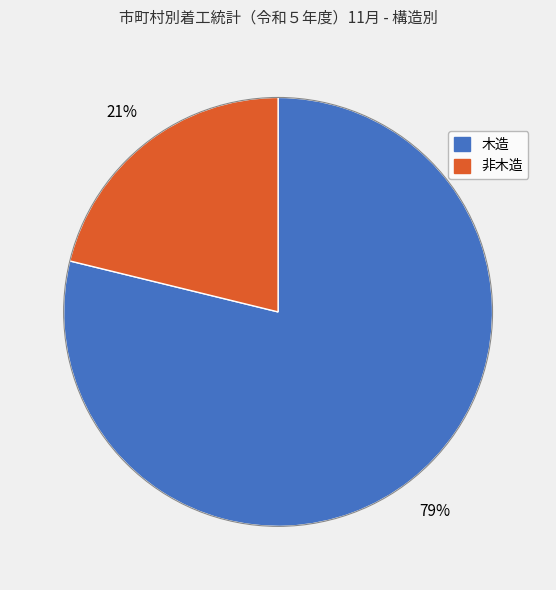

What percentage is the 非木造 slice, to the nearest percent?

21%